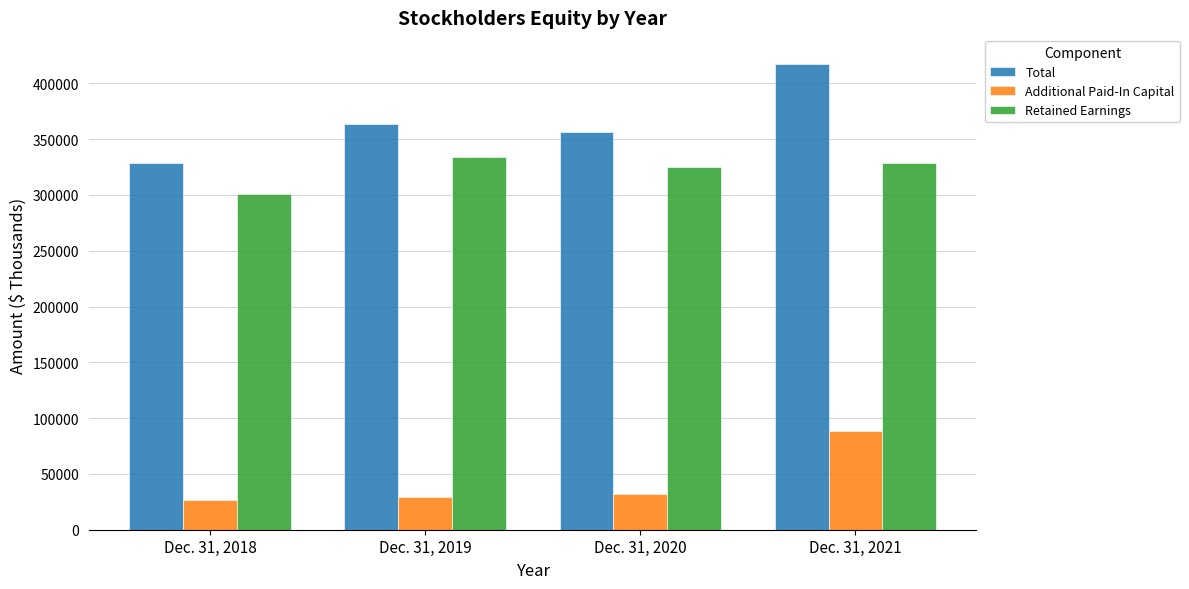

What is the difference between the maximum and minimum values in the Total series?

88938